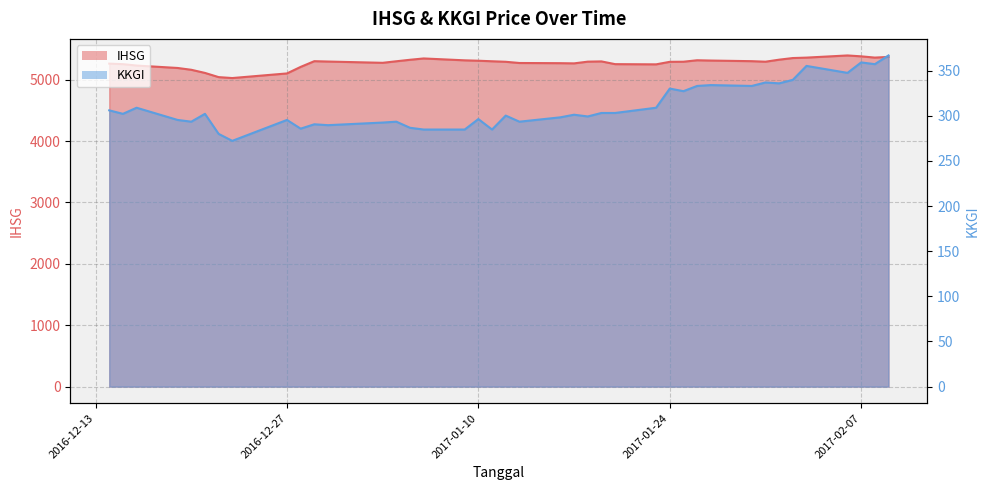

At which label does IHSG reach its peak?

2017-02-06